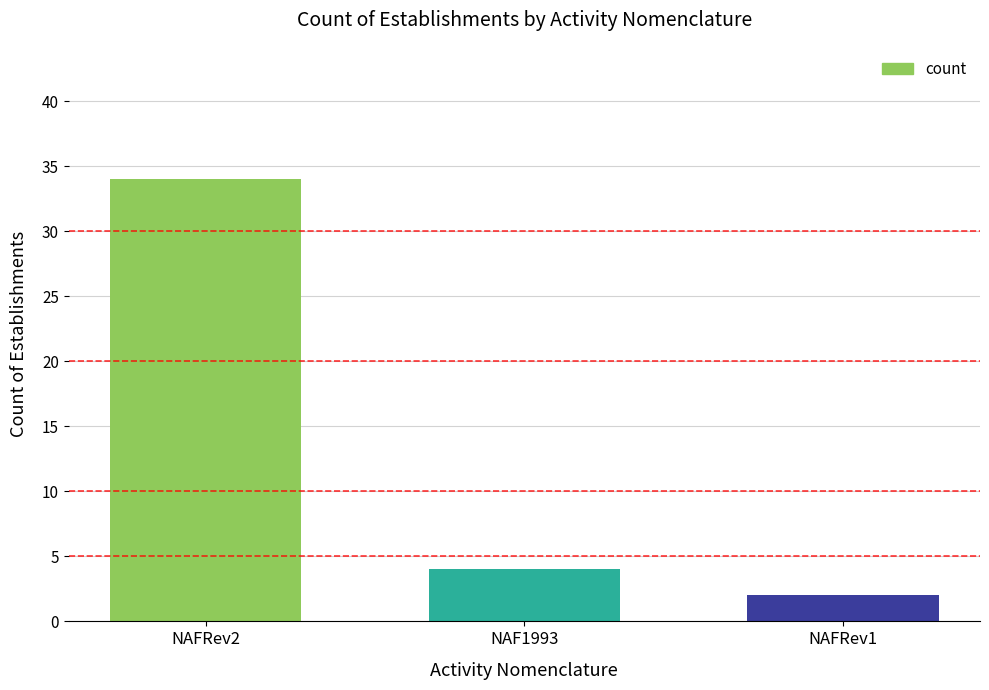

Are the bars horizontal?

No